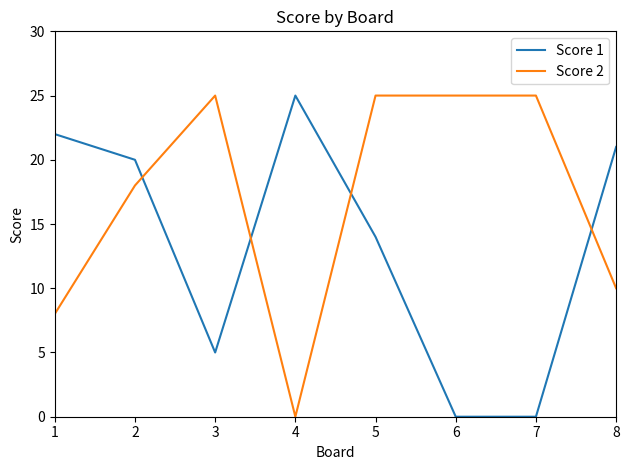

The value of Score 2 at 1 is 8. True or false?

True